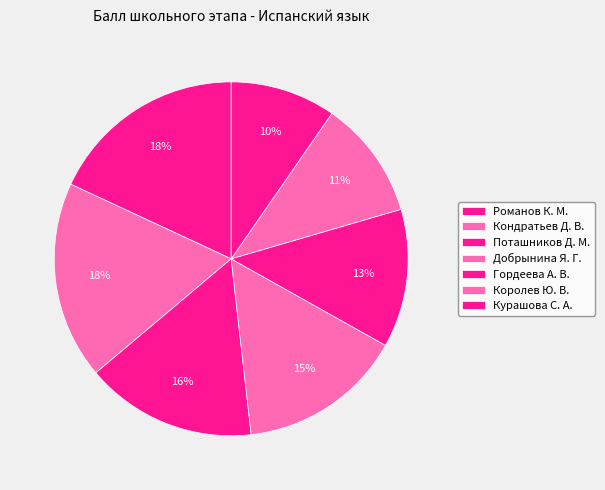

How many segments does this pie chart have?

7